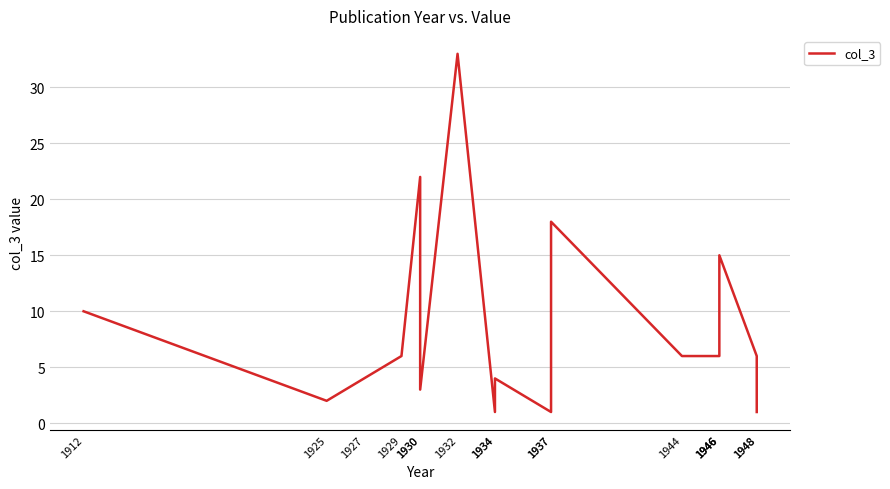

What is the difference between the second highest and minimum values?

21